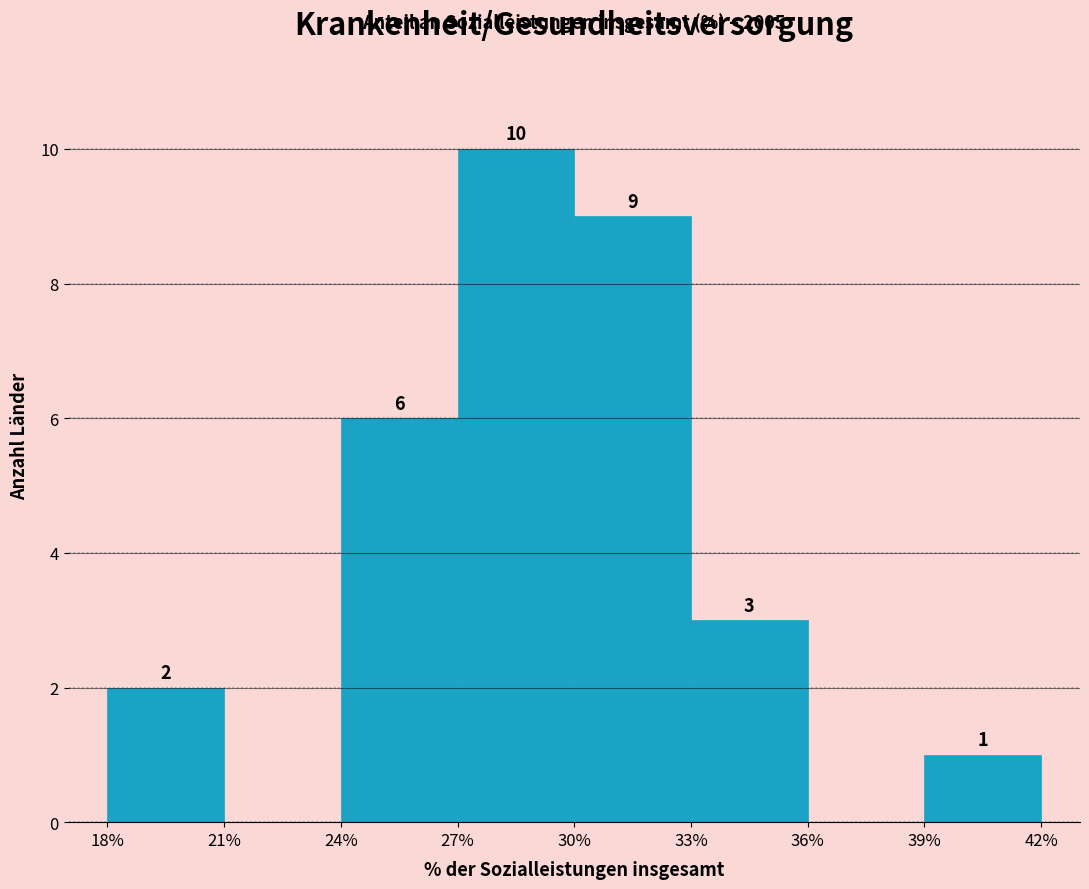

Which range on the x-axis has the tallest bar?

27% to 30%